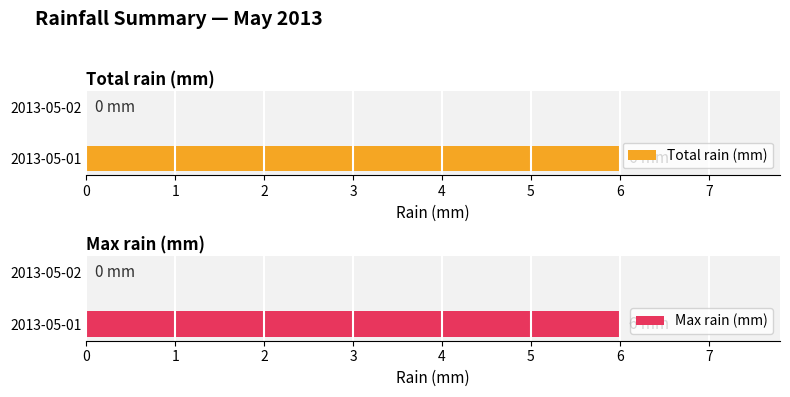

What are all the series names shown in the legend?

Total rain (mm), Max rain (mm)